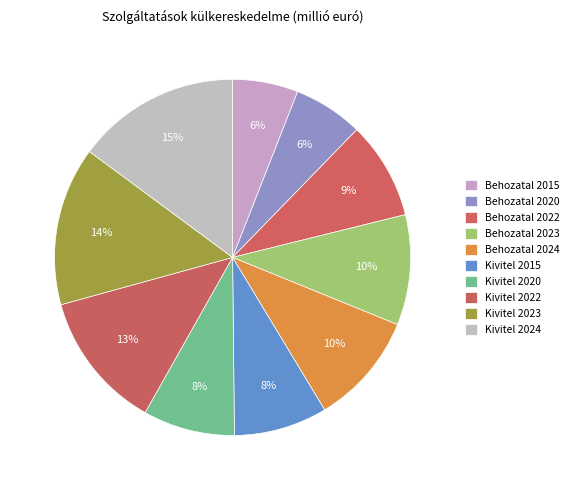

How many segments does this pie chart have?

10